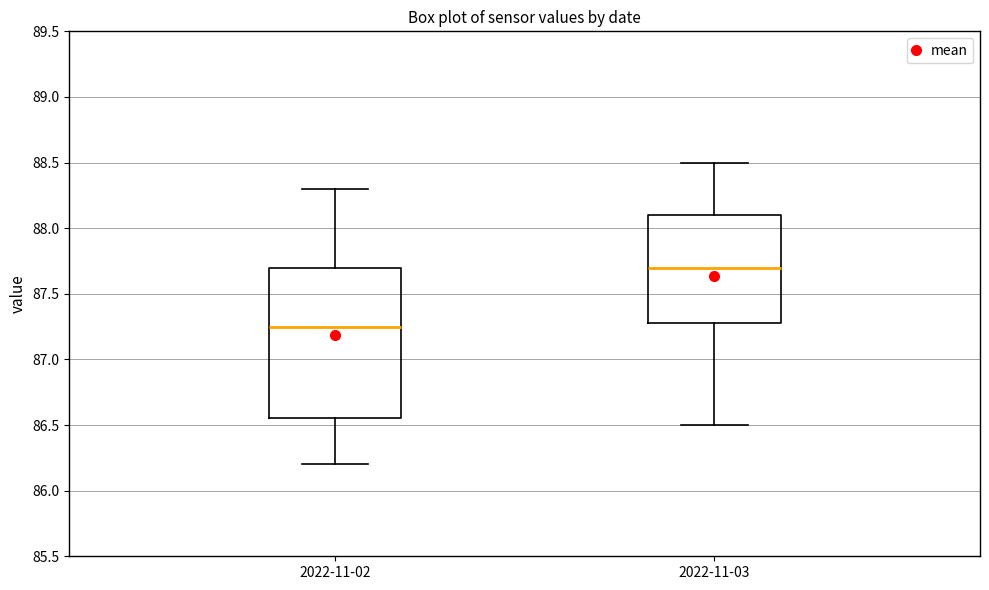

Which box's median line is the highest?

2022-11-03